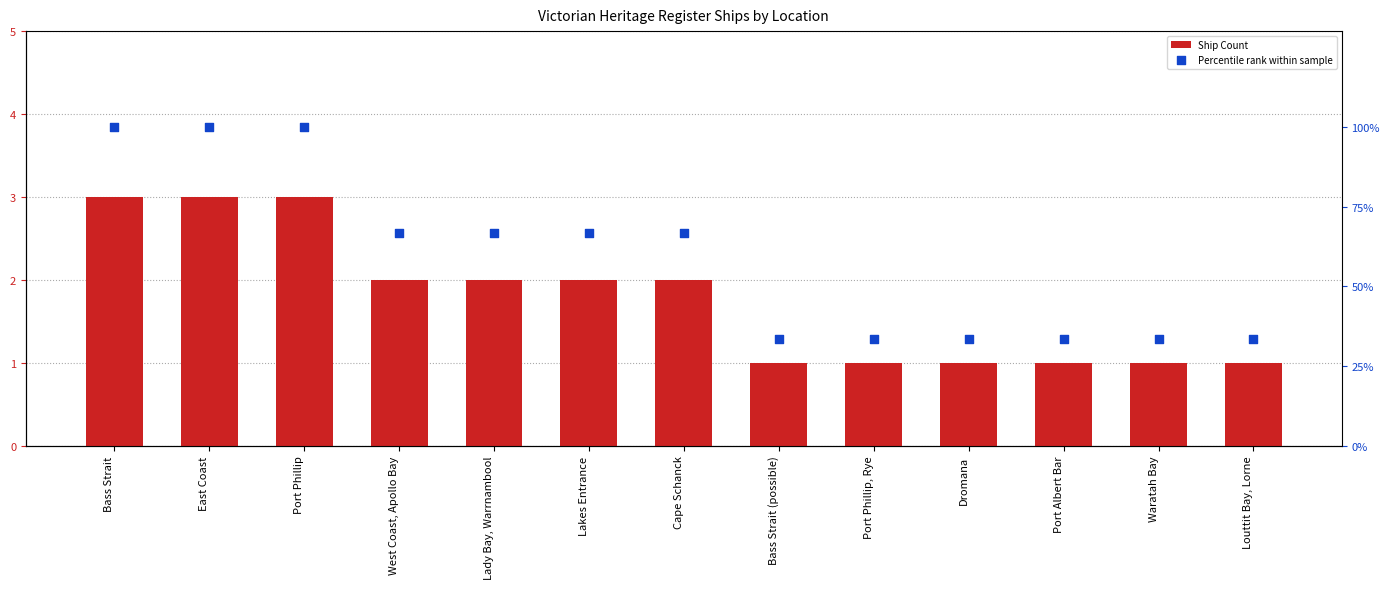

What are all the series names shown in the legend?

Ship Count, Percentile rank within sample